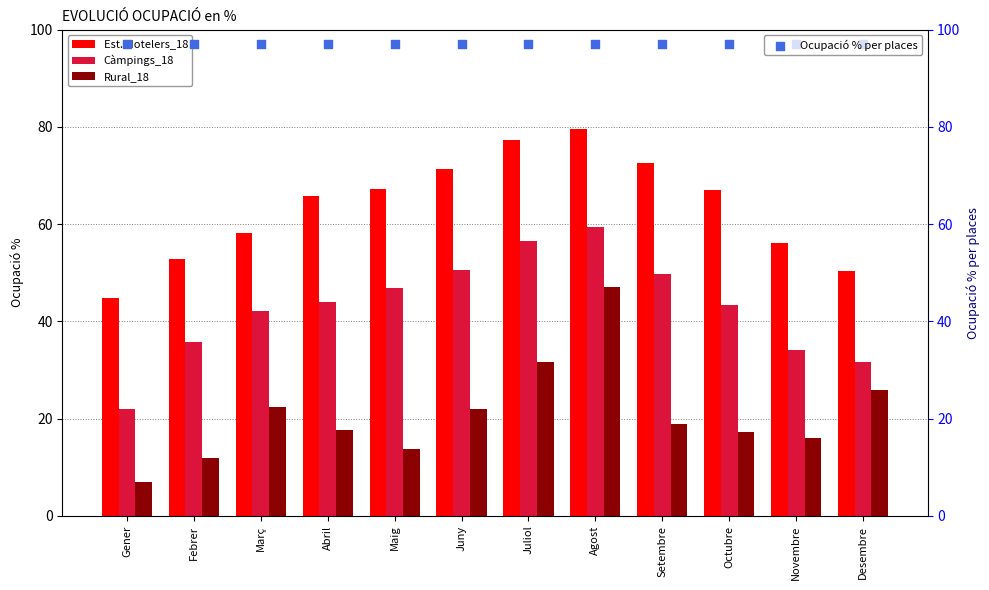

Which series has the largest total across all categories?

Ocupació % per places